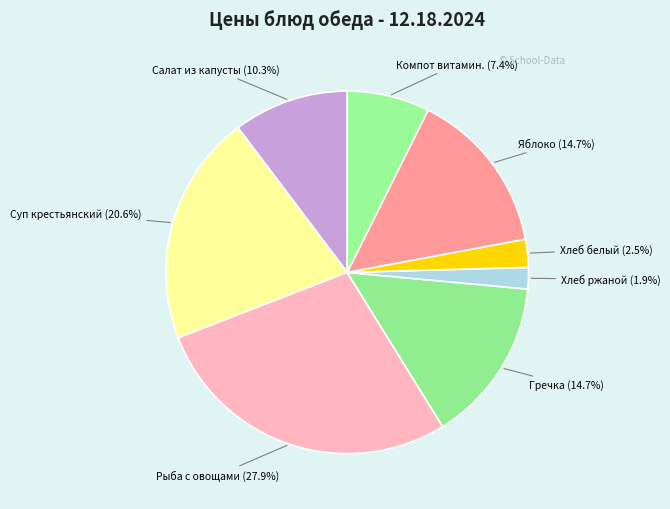

Which slice is the smallest?

Хлеб ржаной